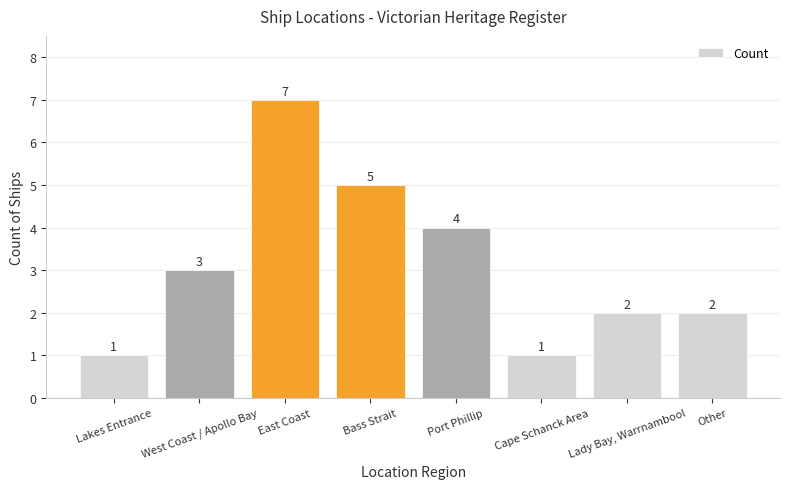

What is the value of the 3rd bar from the left?

7